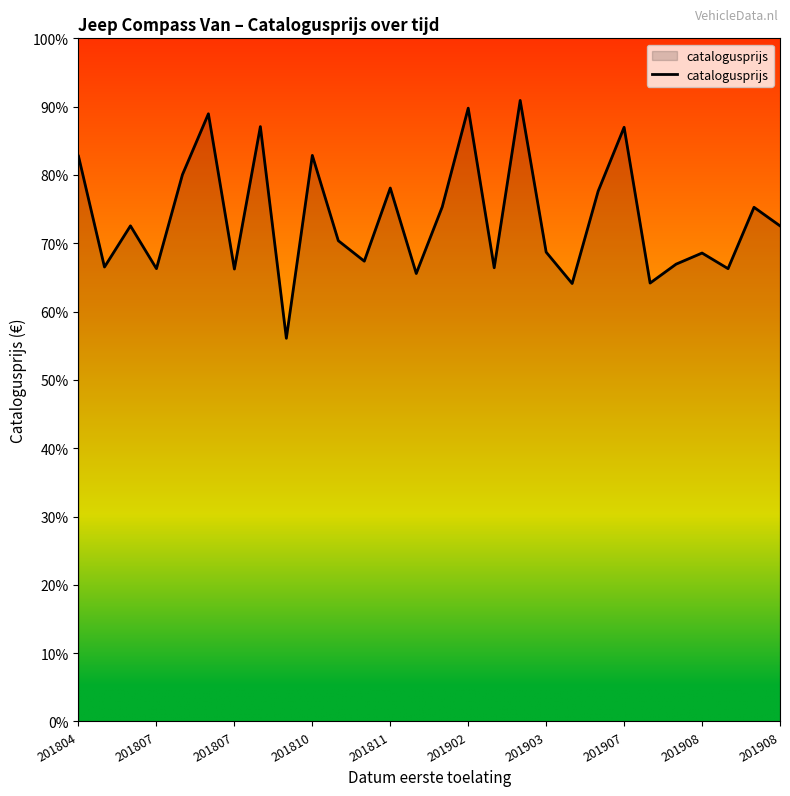

What is the minimum value shown in the chart?

56.1